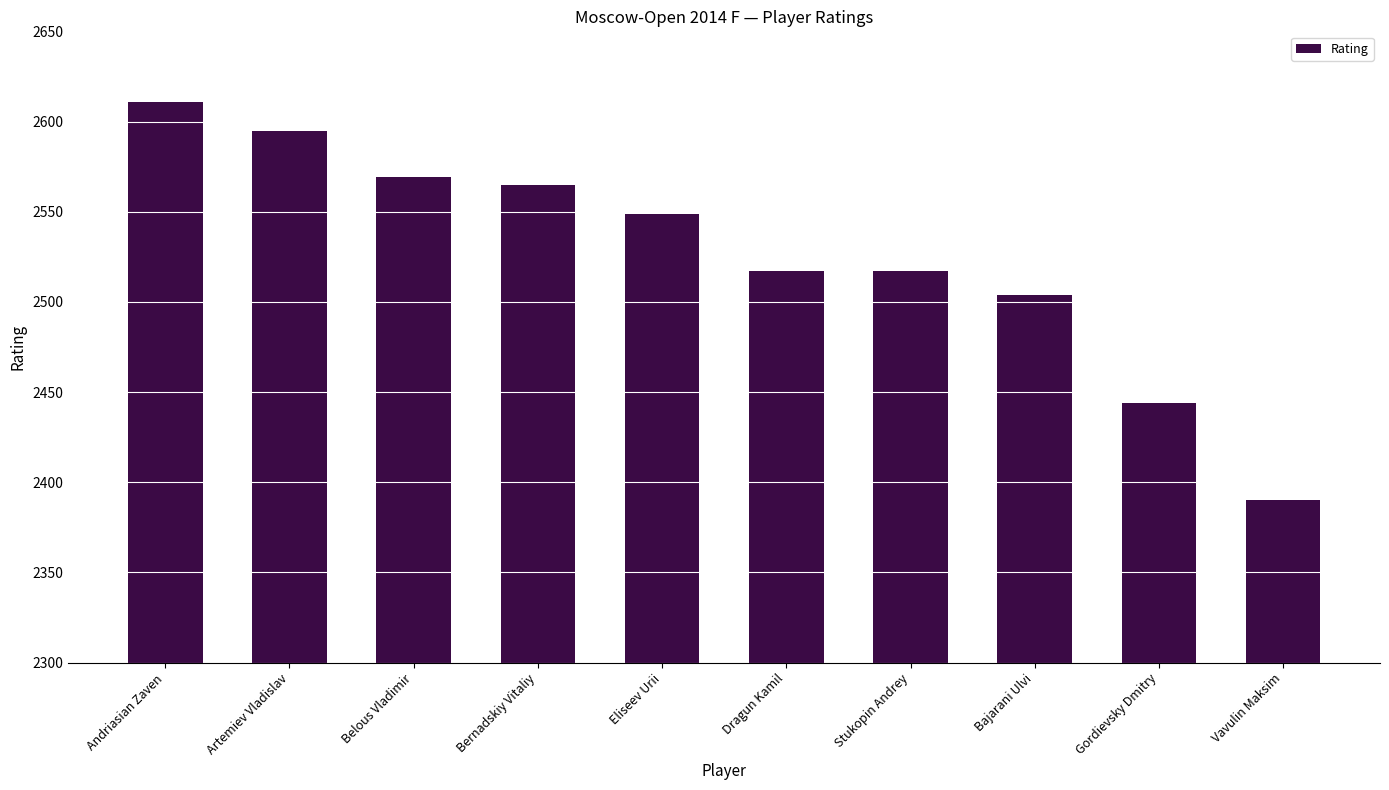

Reading left to right, extract all data points from this chart.

Andriasian Zaven=2611	Artemiev Vladislav=2595	Belous Vladimir=2569	Bernadskiy Vitaliy=2565	Eliseev Urii=2549	Dragun Kamil=2517	Stukopin Andrey=2517	Bajarani Ulvi=2504	Gordievsky Dmitry=2444	Vavulin Maksim=2390